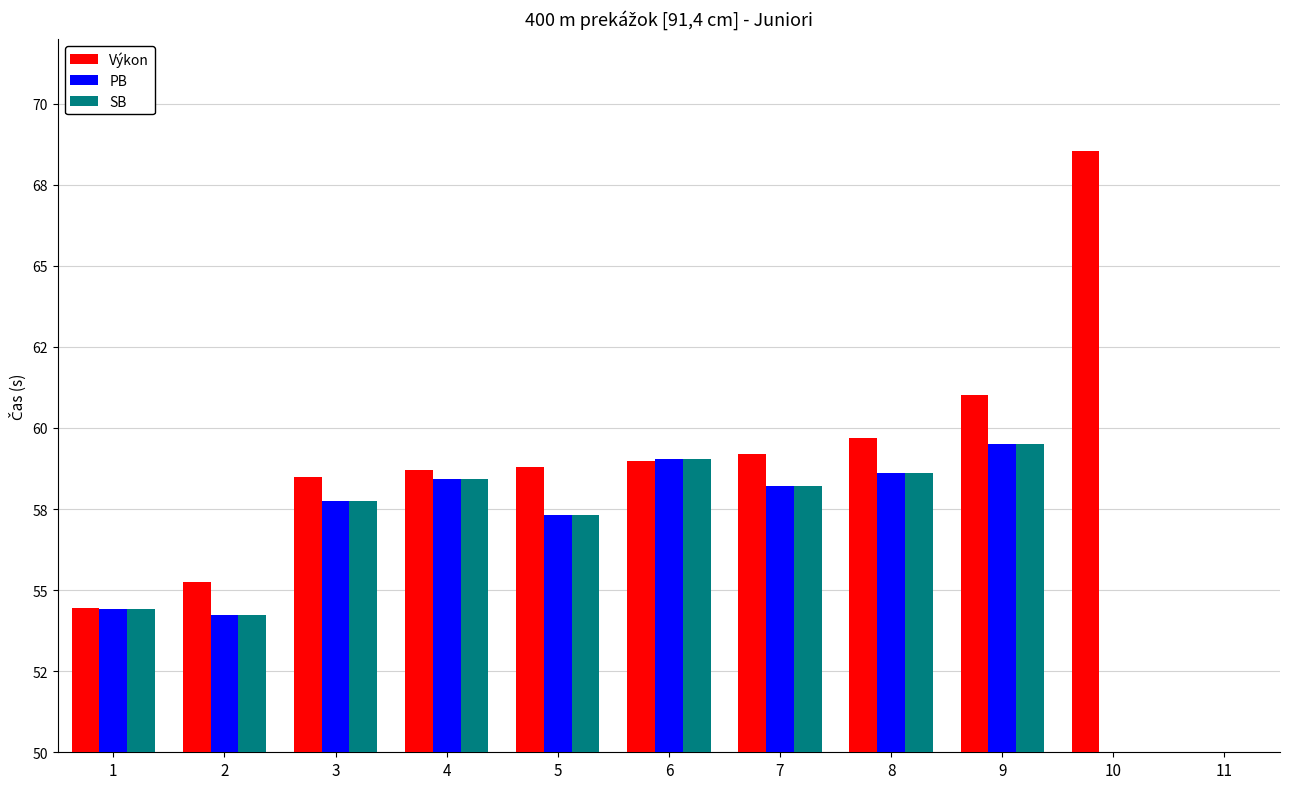

What is the value of the Výkon bar at the 7th from the left?

59.2